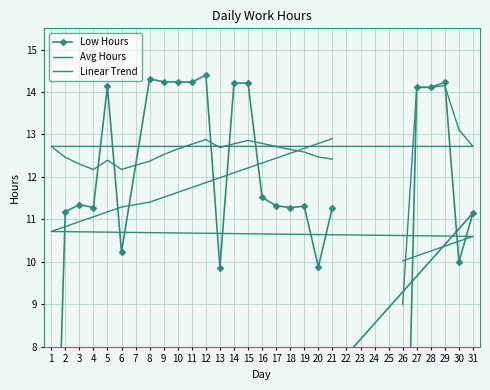

What is the total value across all series at 13?

34.5